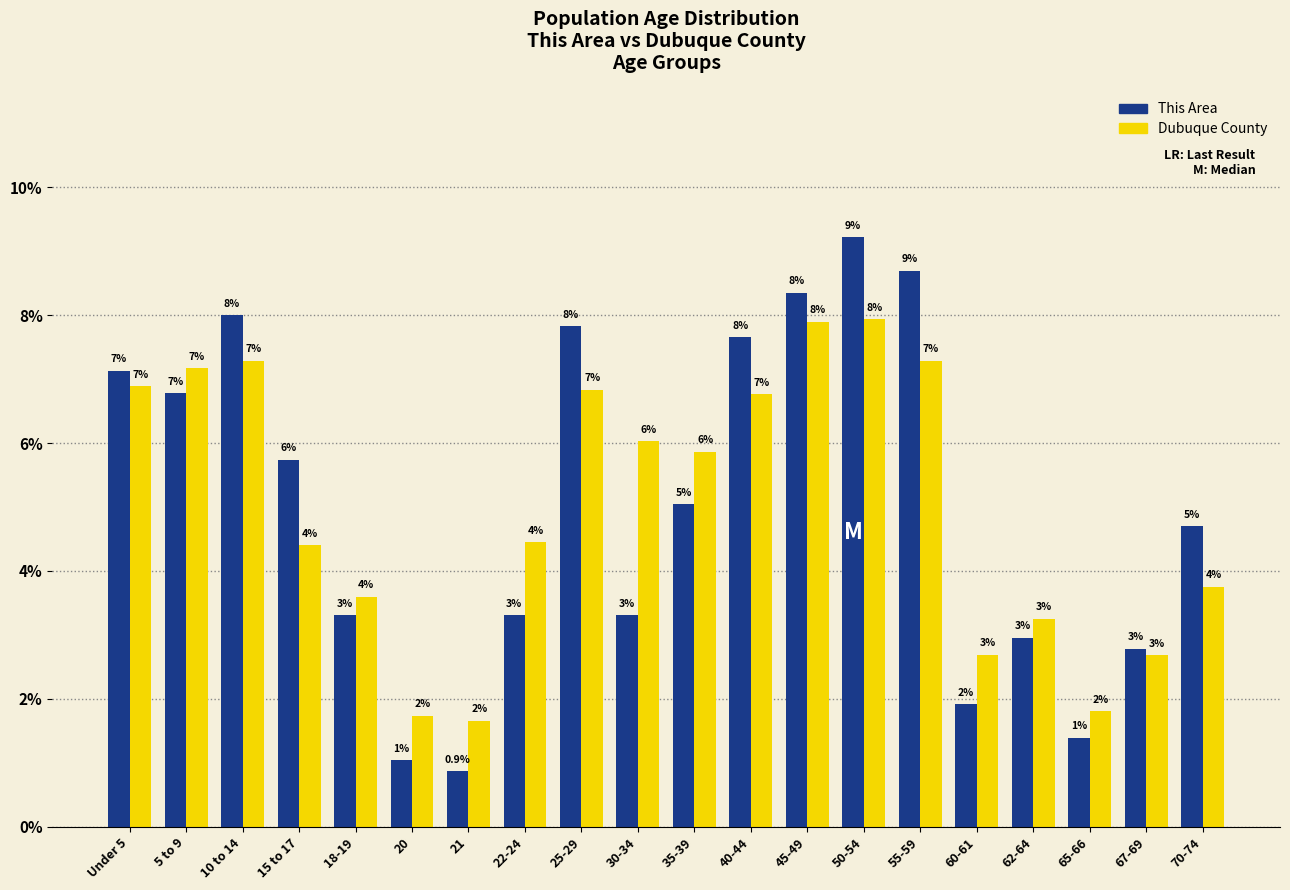

True or false: Dubuque County has a value of 7.4 at 15 to 17.

False